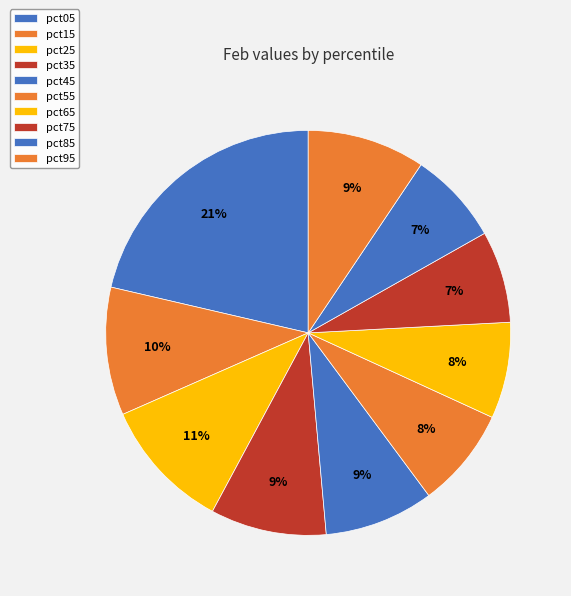

How many slices are in this pie chart?

10